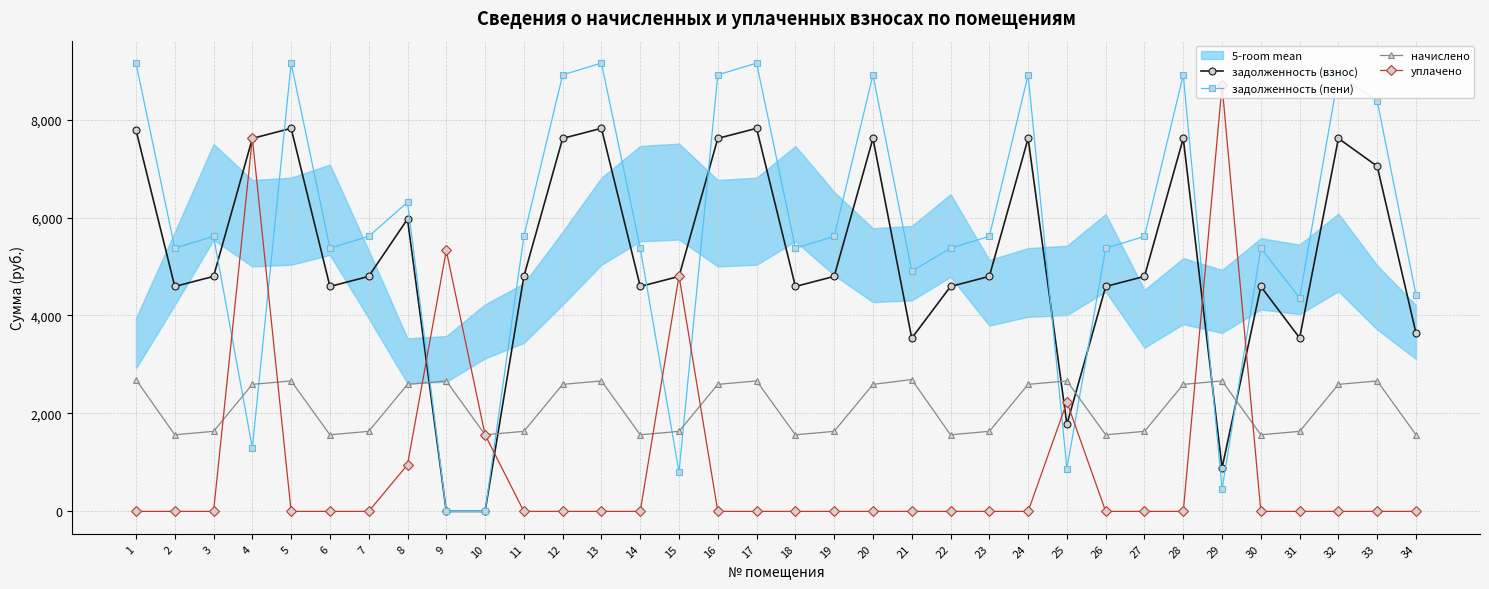

True or false: уплачено has more than 2 interior local peaks.

True